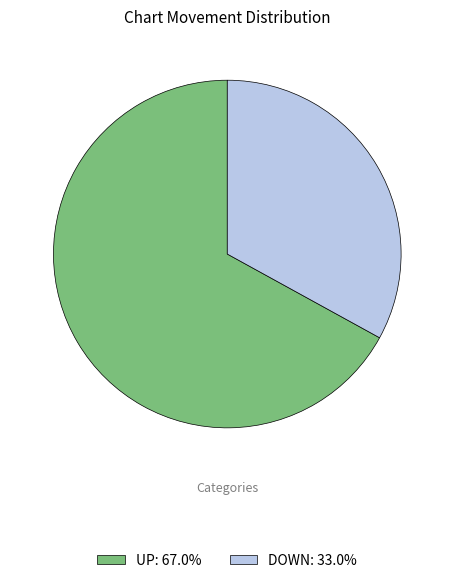

Is the sum of DOWN: 33.0% and UP: 67.0% greater than half?

Yes